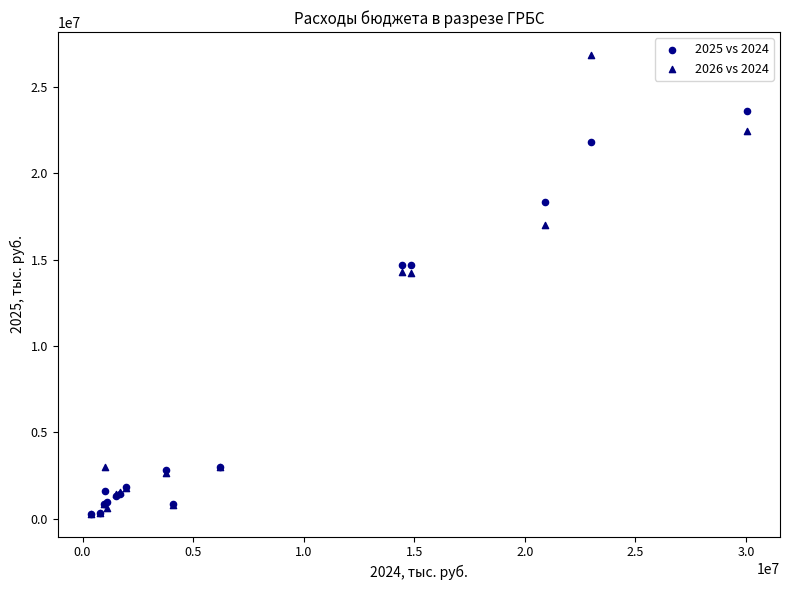

What are all the series names shown in the legend?

2025 vs 2024, 2026 vs 2024